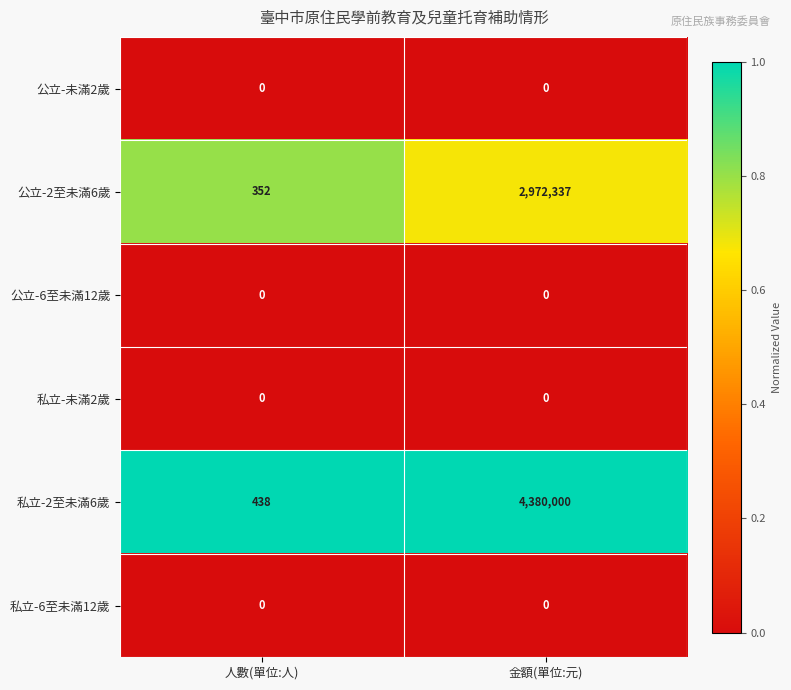

True or false: 私立-6至未滿12歲 has a value of 0 at 人數(單位:人).

True